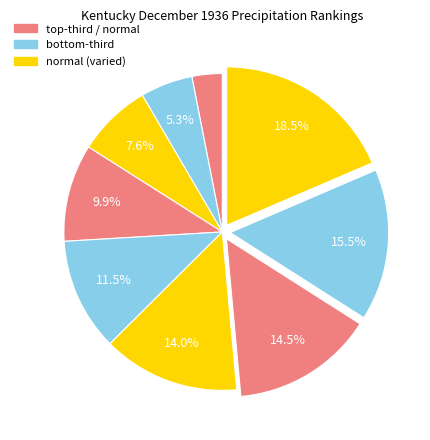

Which slice is the smallest?

1